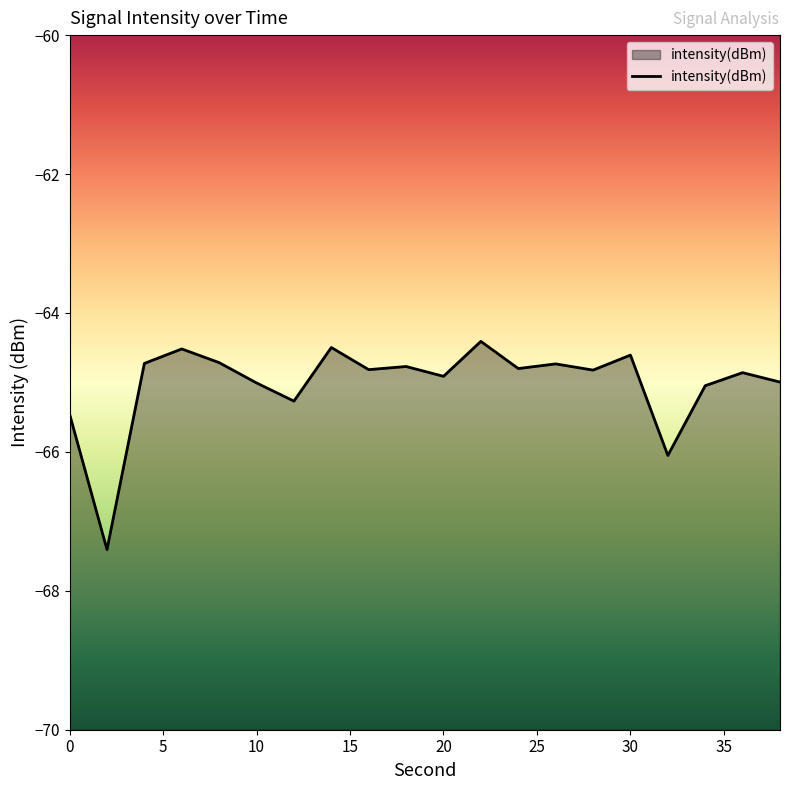

How many points are lower than both their immediate neighbors (excluding endpoints)?

7